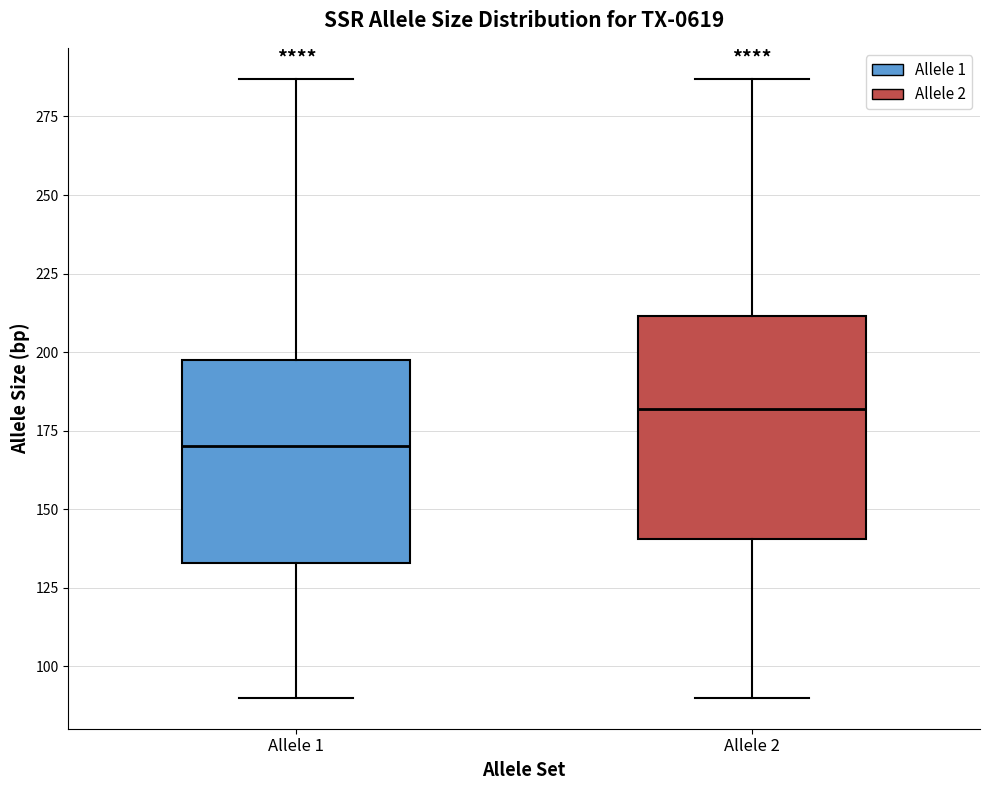

Reading left to right, read every box against the y-axis: the position of its median line, the range the box covers, and the ends of its whiskers. The values are not printed on the chart, so give them approximately, as read against the axis.

Allele 1: median 170, box 135 to 200, whiskers 90 to 285
Allele 2: median 180, box 140 to 210, whiskers 90 to 285